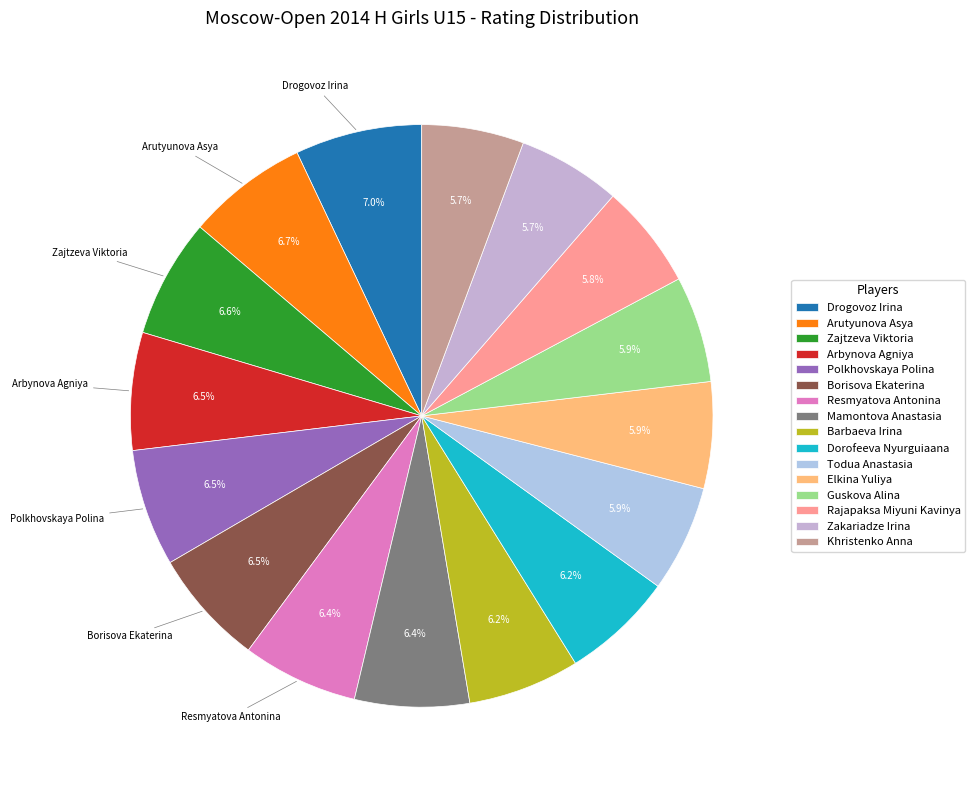

Count the number of slices in the pie.

16